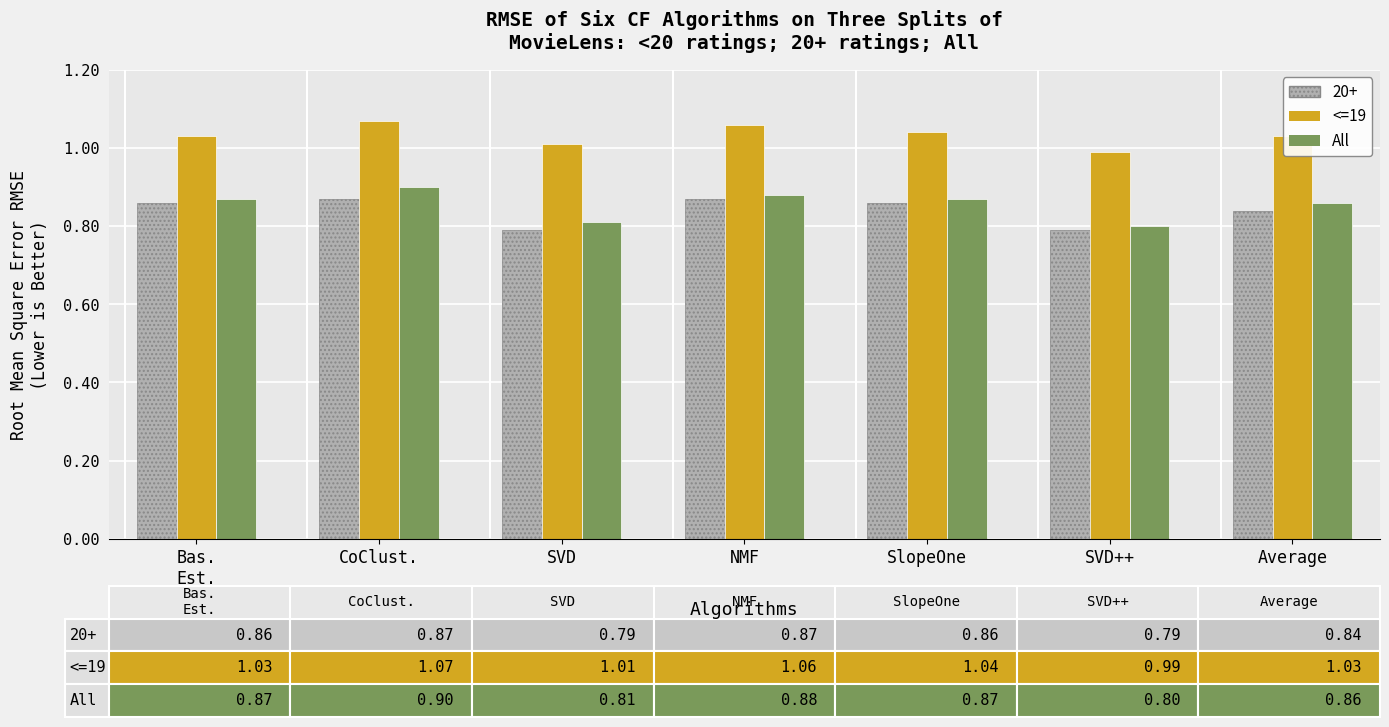

What is the sum of the All values at CoClust. and SVD?

1.7